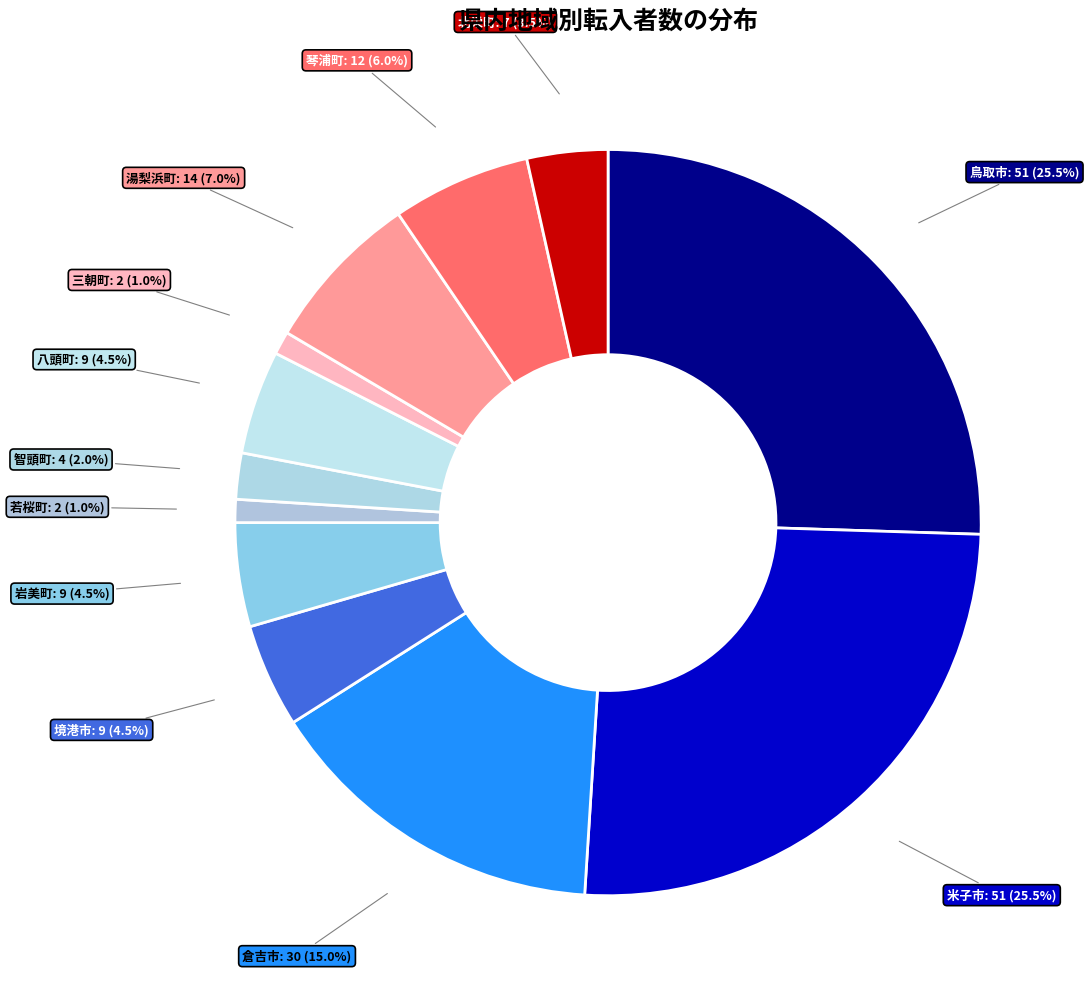

Count the number of slices in the pie.

12